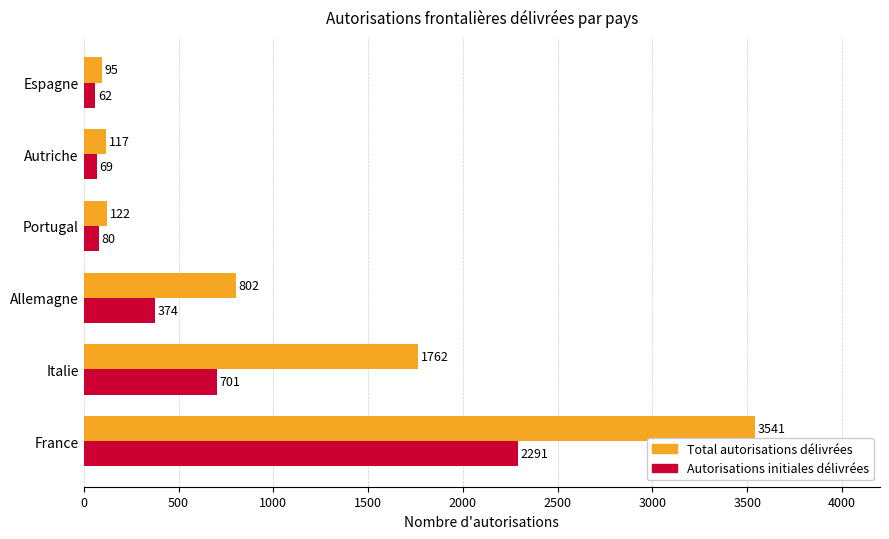

What is the minimum value for Autorisations initiales délivrées?

62